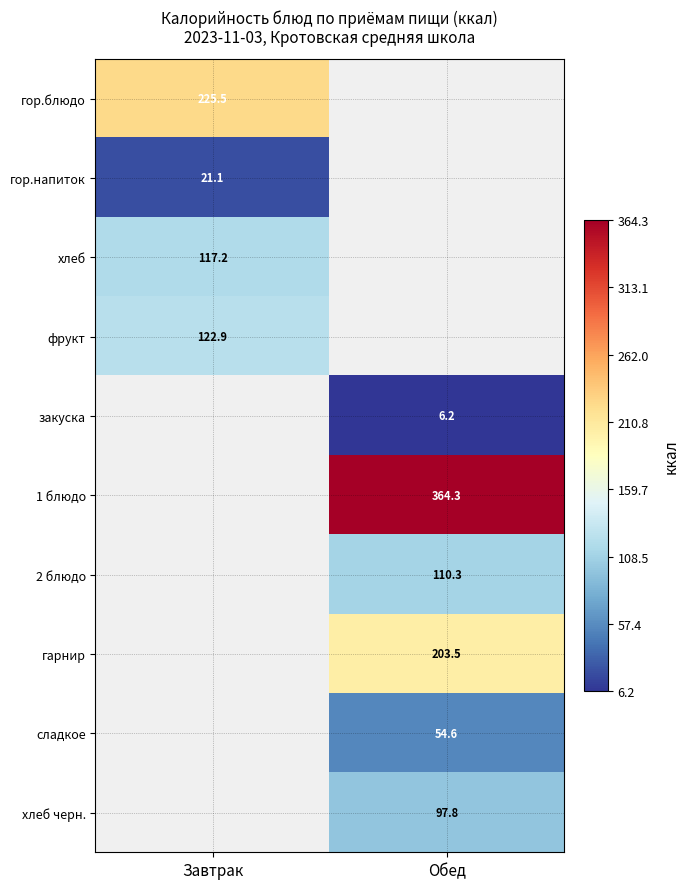

The сладкое series shows 73.6 at Обед. True or false?

False